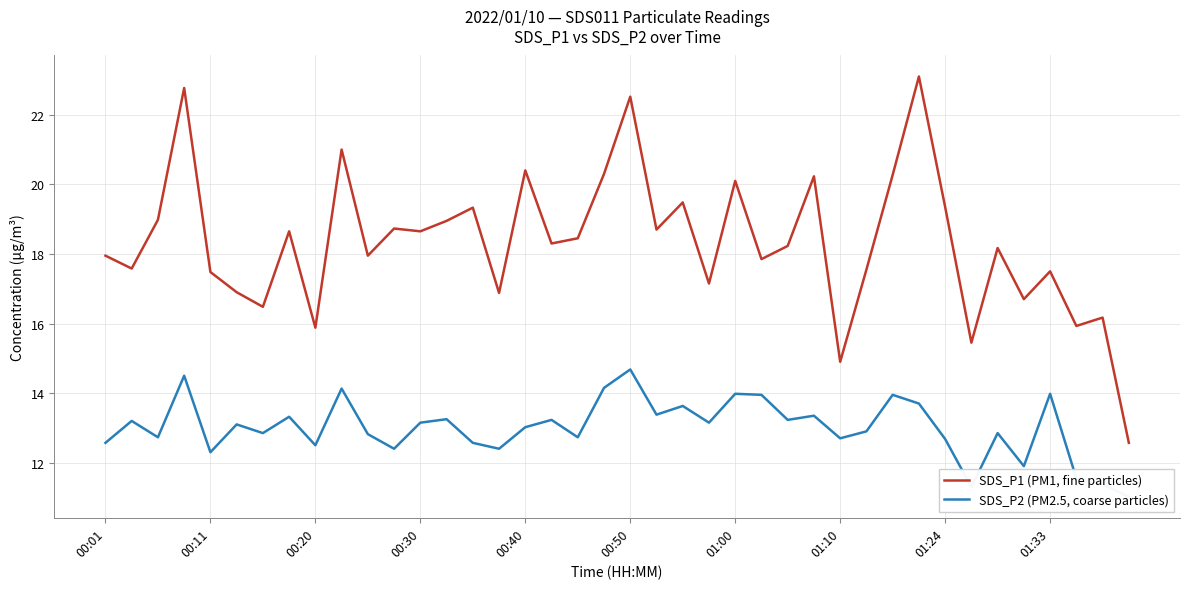

Count the number of data series in this chart.

2